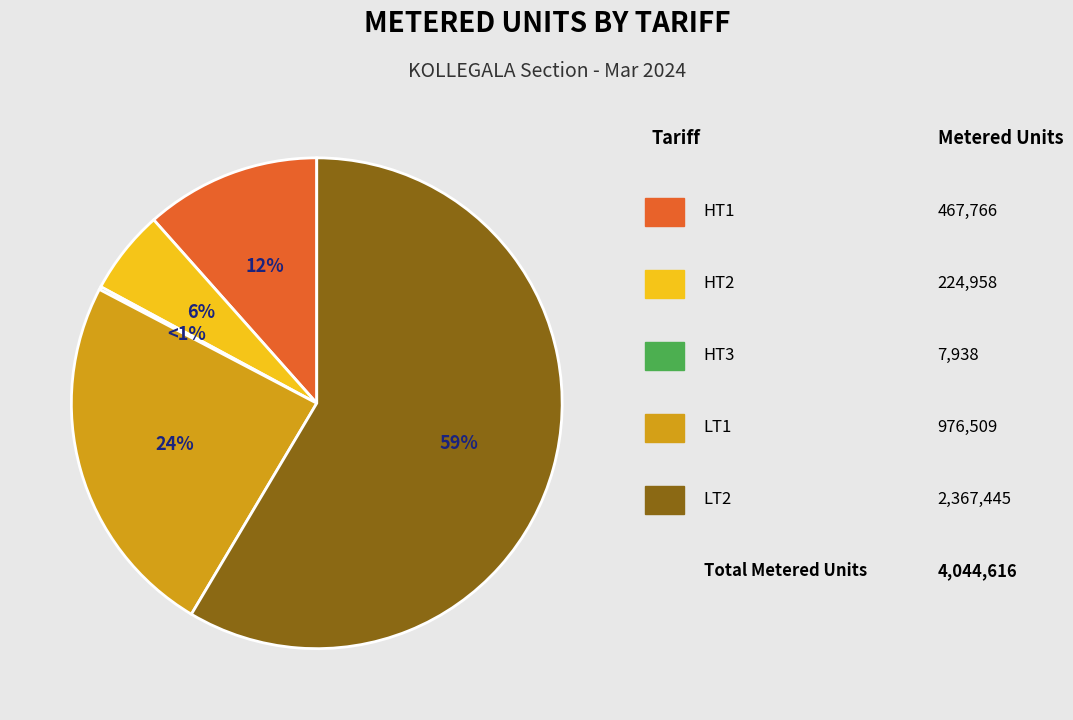

True or false: HT1 accounts for 12% of the total.

True